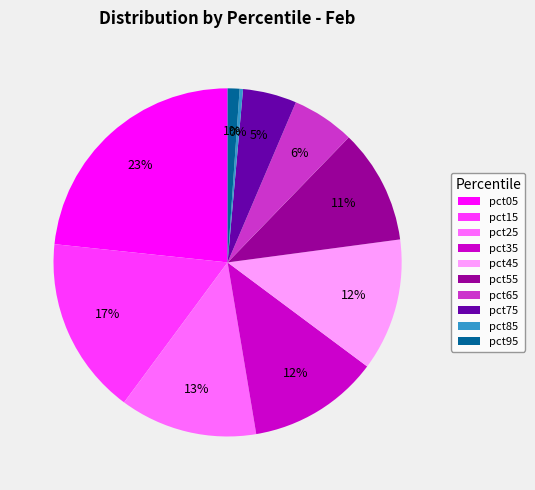

What is the smallest slice in the pie chart?

pct85